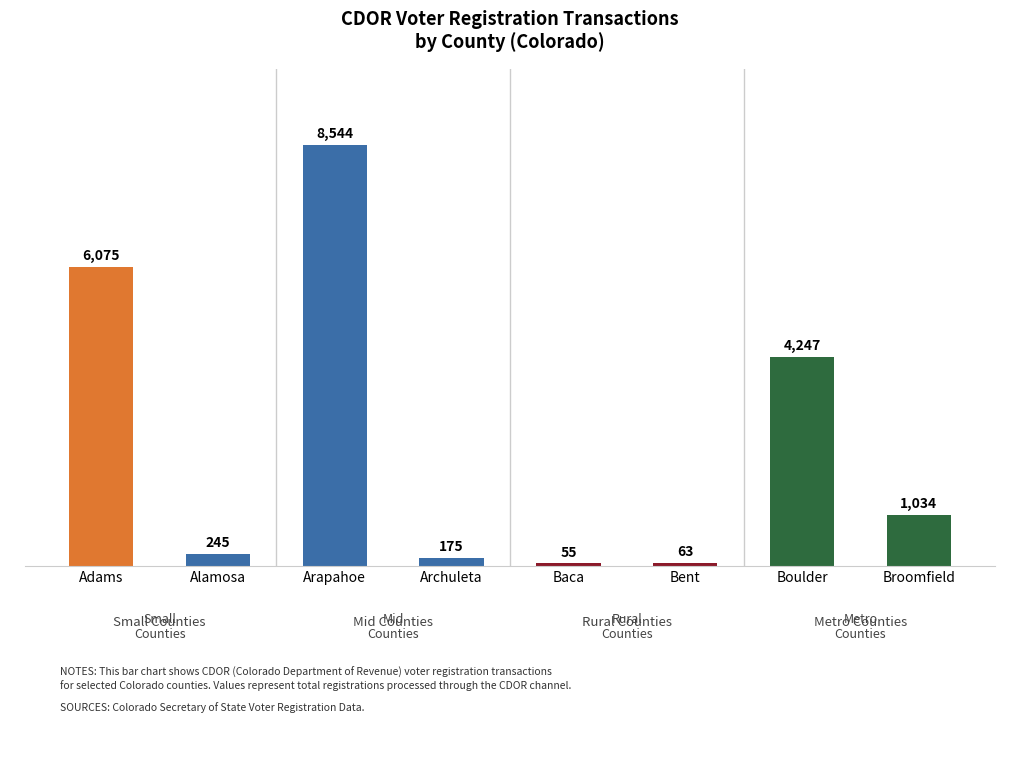

True or false: the data shows 1445 at Broomfield.

False